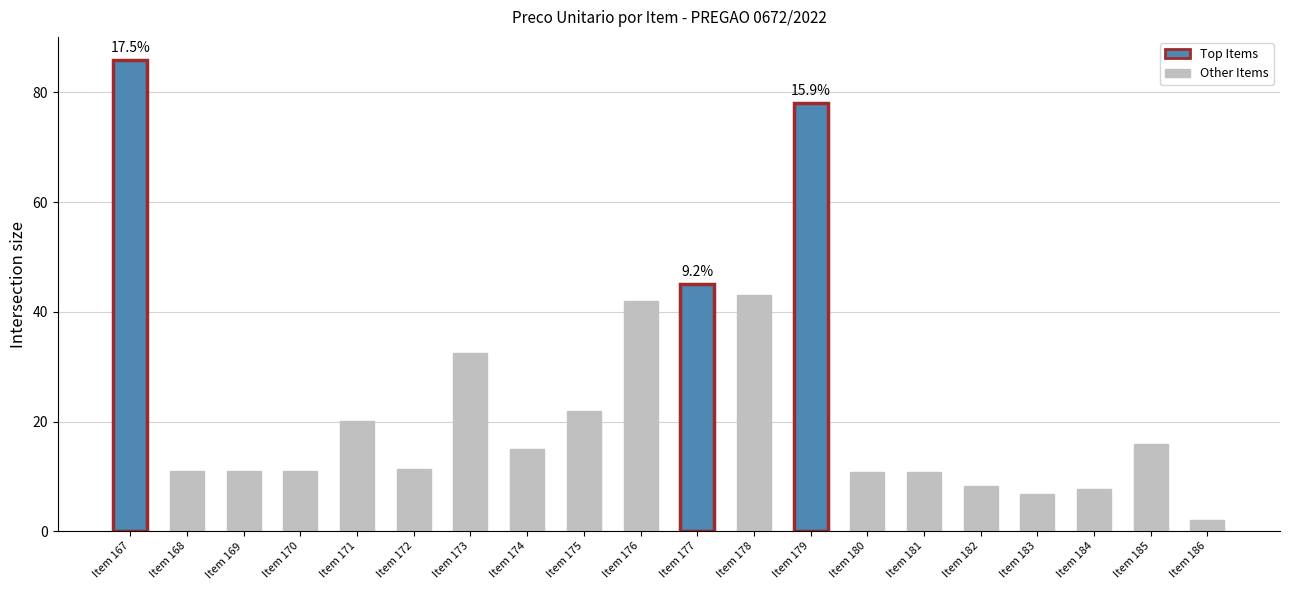

What is the greatest value displayed?

85.8